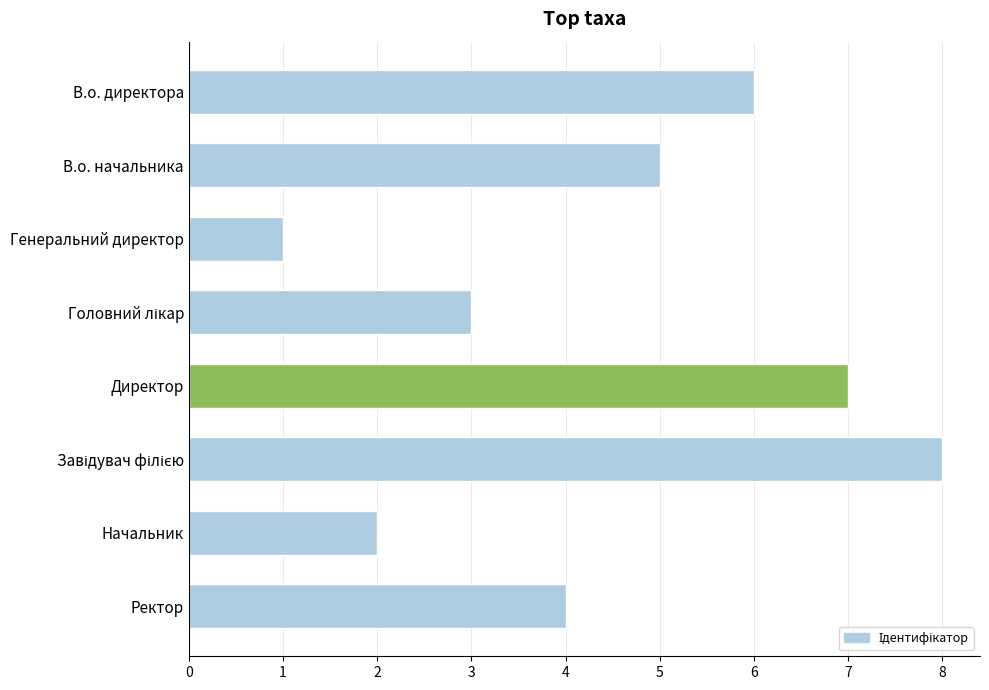

What is the approximate value at Ректор?

4